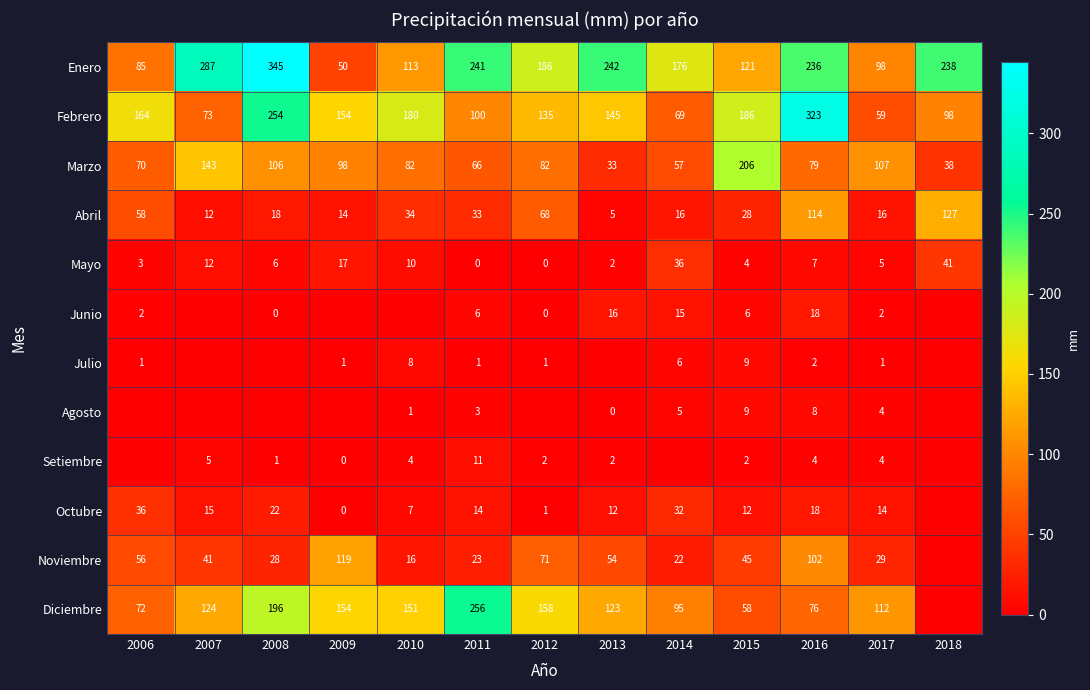

What is the difference between the maximum and minimum values in the Abril series?

122